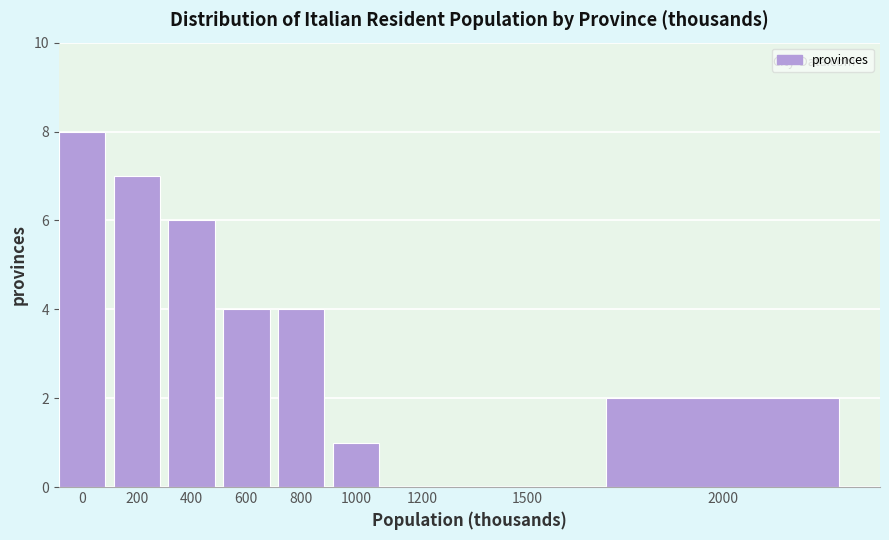

Reading left to right, what are all the values shown in this chart?

0=8	200=7	400=6	600=4	800=4	1000=1	1200=0	1500=0	2000=2